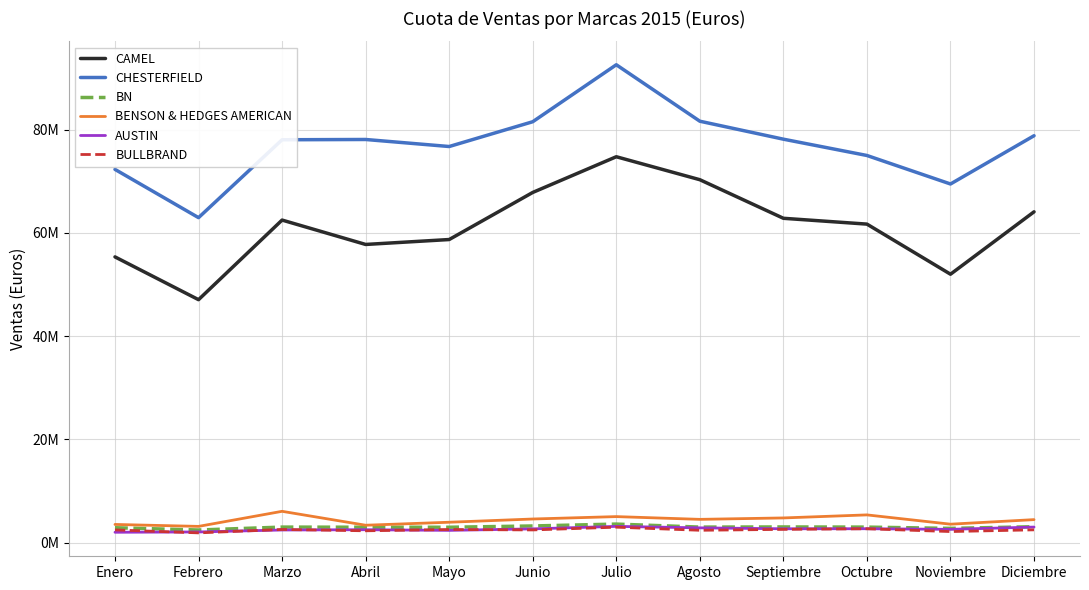

In BULLBRAND, how many points are higher than both neighbors (excluding endpoints)?

4